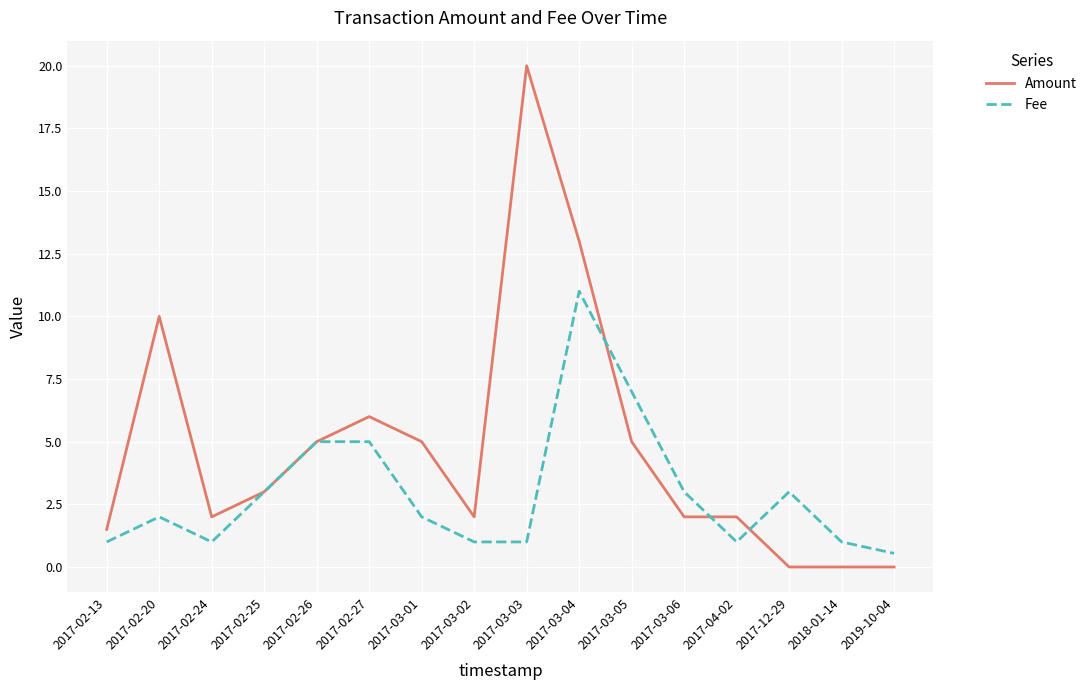

True or false: Fee has more than 2 points higher than both neighbors.

True